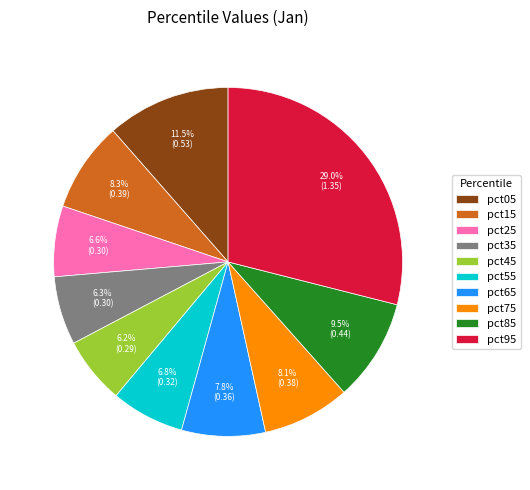

How many segments does this pie chart have?

10